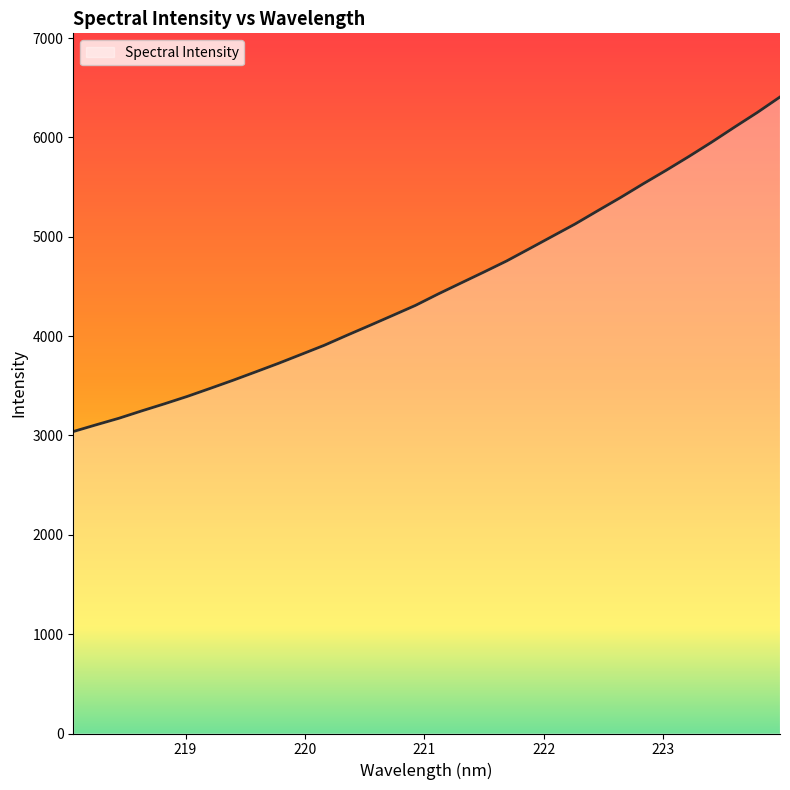

What is the minimum value shown in the chart?

3039.7